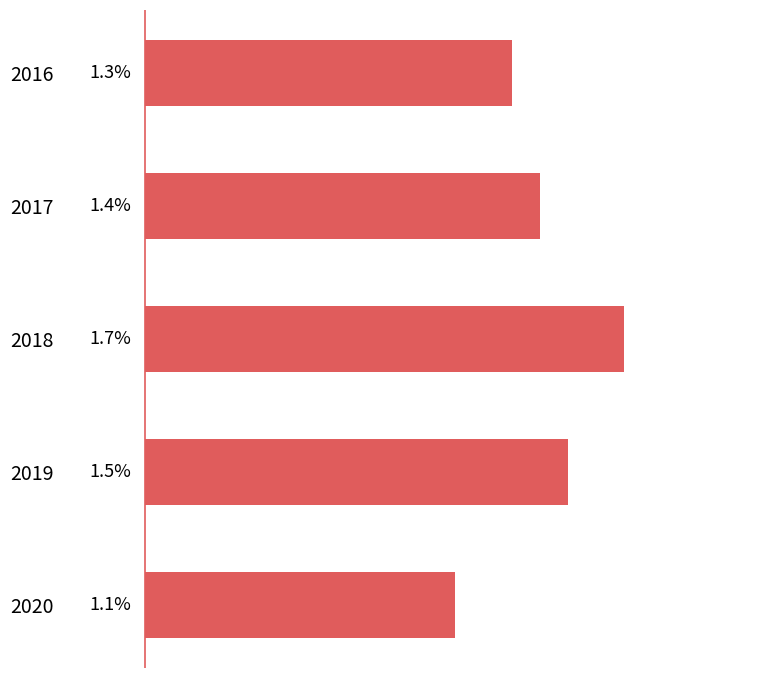

List the labels in order of value, smallest first.

2020, 2016, 2017, 2019, 2018